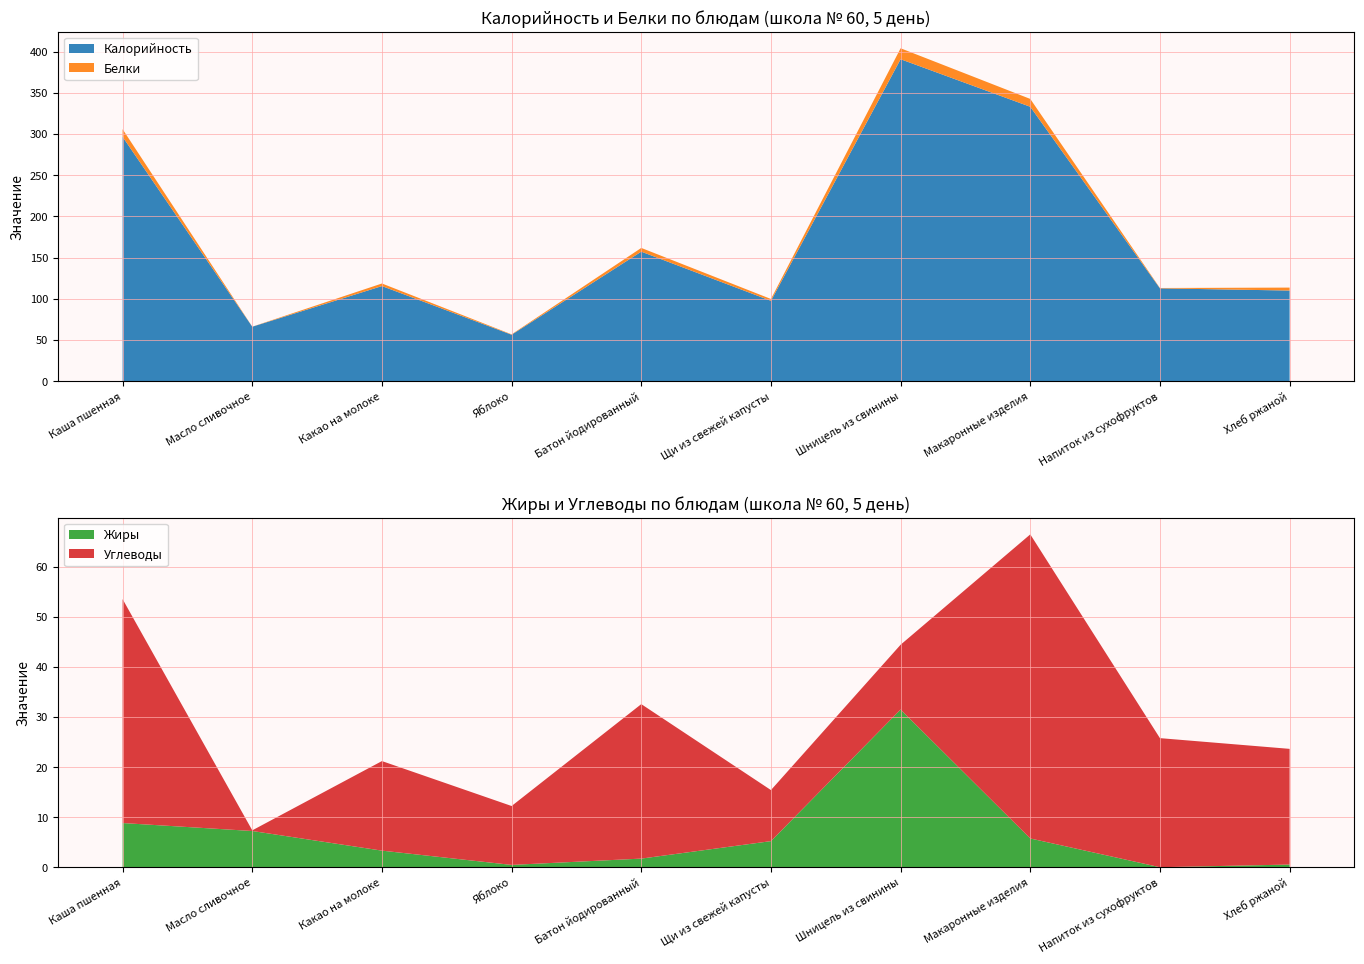

Reading left to right, transcribe all the data shown in this chart.

Калорийность: 296.5	66.1	115.4	56.4	157.2	97.6	390.7	333.0	112.7	110.0
Белки: 9.3	0.1	3.1	0.5	4.5	2.2	13.3	9.5	0.4	3.6
Жиры: 8.8	7.2	3.3	0.5	1.7	5.2	31.5	5.8	0.0	0.6
Углеводы: 44.7	0.1	17.9	11.8	30.8	10.2	12.9	60.7	25.8	23.1